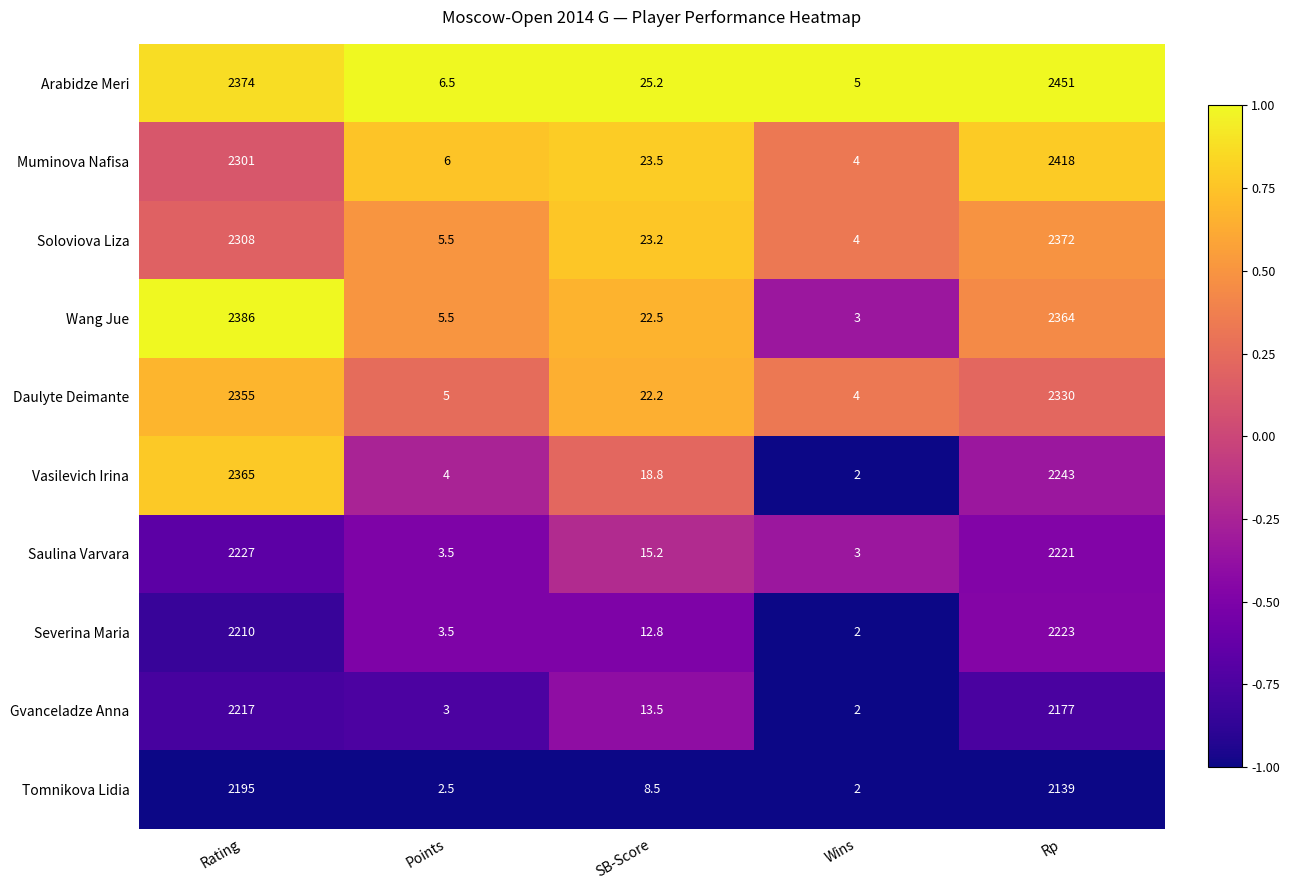

The value of Saulina Varvara at SB-Score is 24.5. True or false?

False